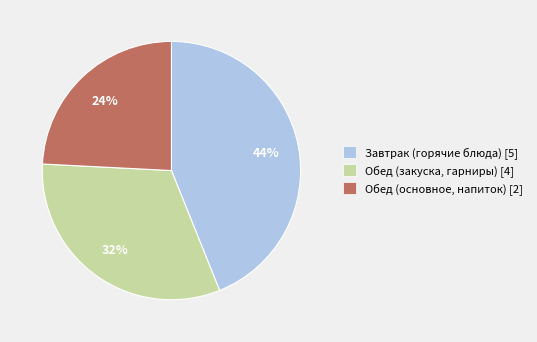

Is the sum of Завтрак (горячие блюда) [5] and Обед (основное, напиток) [2] greater than half?

Yes